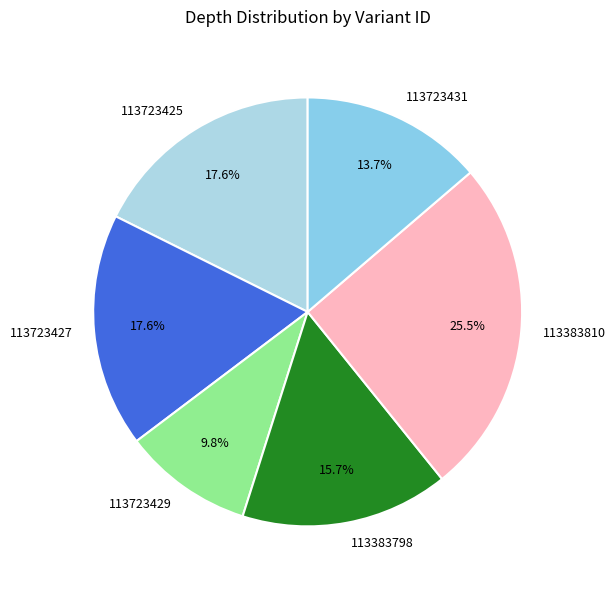

Is it true that 113383810 is 15% of the pie?

False